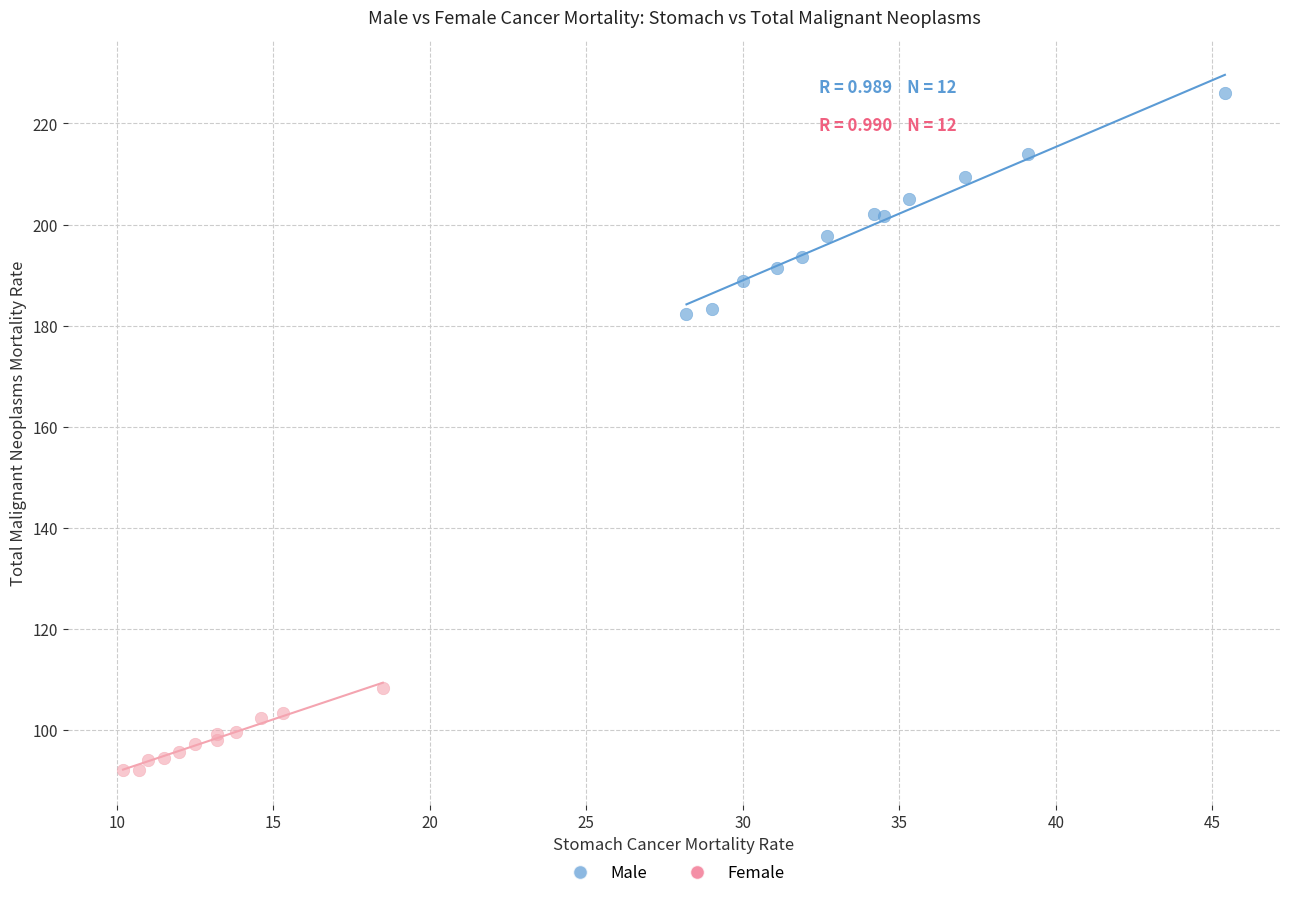

Which series has the largest Y range (max minus min)?

Male